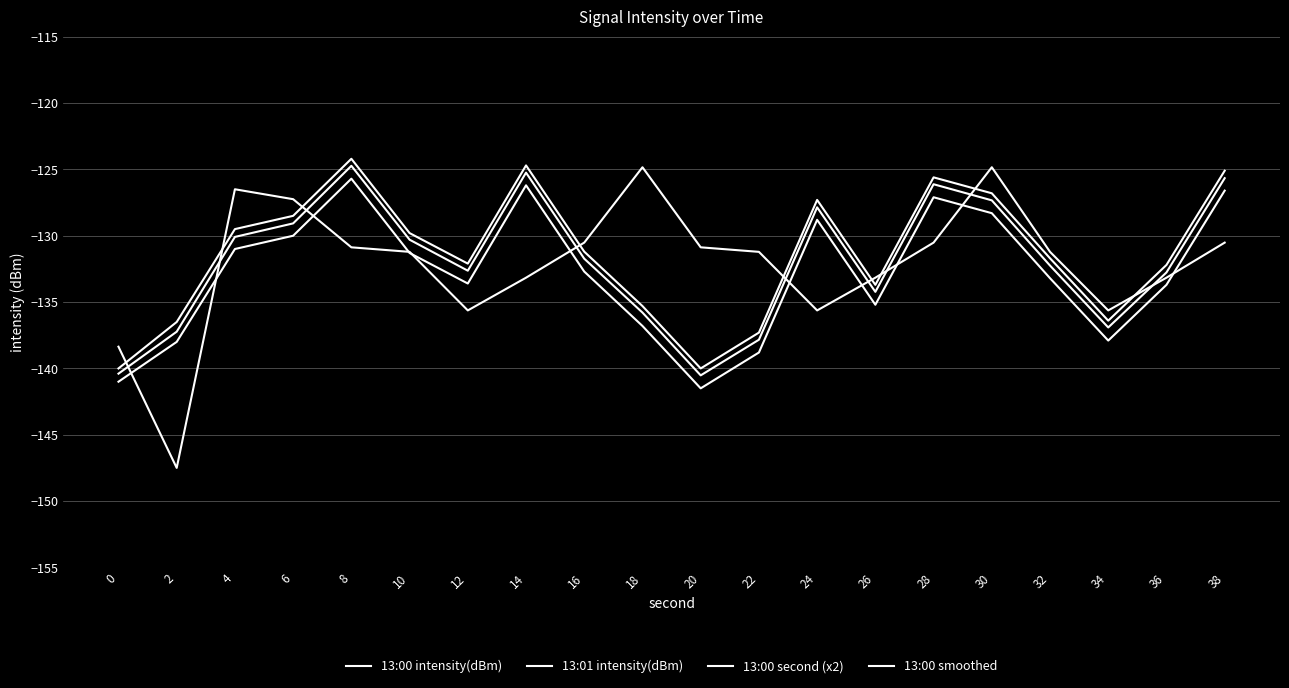

How many lines are shown in the chart?

4